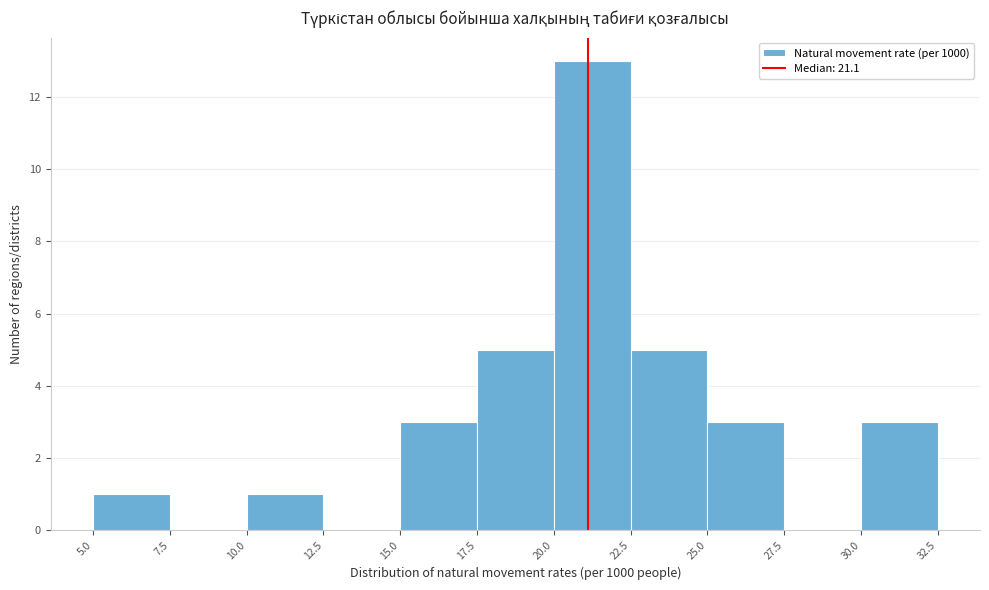

Reading left to right, list every bar in this chart as the range it spans on the x-axis followed by its height. The values are not printed on the chart, so give them approximately, as read against the axis.

5.0 to 7.5: 1
7.5 to 10.0: 0
10.0 to 12.5: 1
12.5 to 15.0: 0
15.0 to 17.5: 3
17.5 to 20.0: 5
20.0 to 22.5: 13
22.5 to 25.0: 5
25.0 to 27.5: 3
27.5 to 30.0: 0
30.0 to 32.5: 3